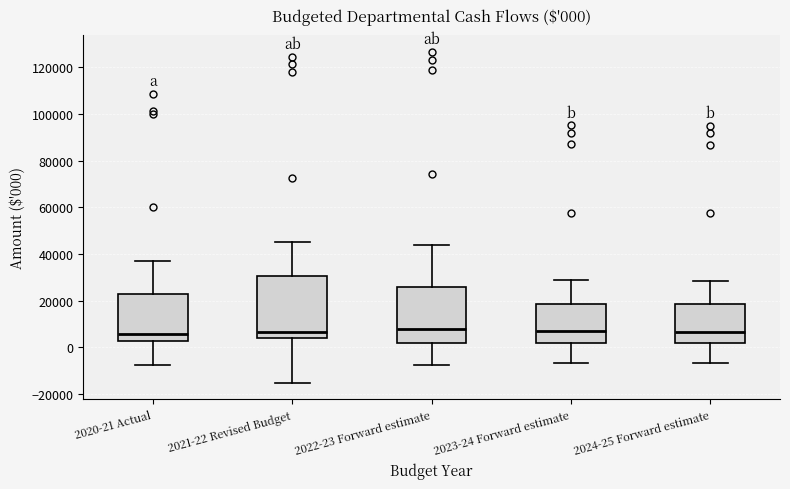

Which box is the tallest, from its lower edge to its upper edge?

2021-22 Revised Budget